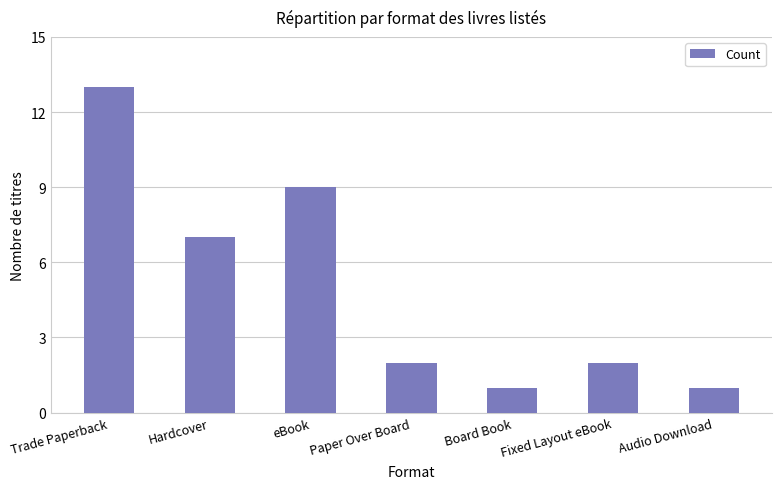

Reading left to right, what are all the values shown in this chart?

13	7	9	2	1	2	1